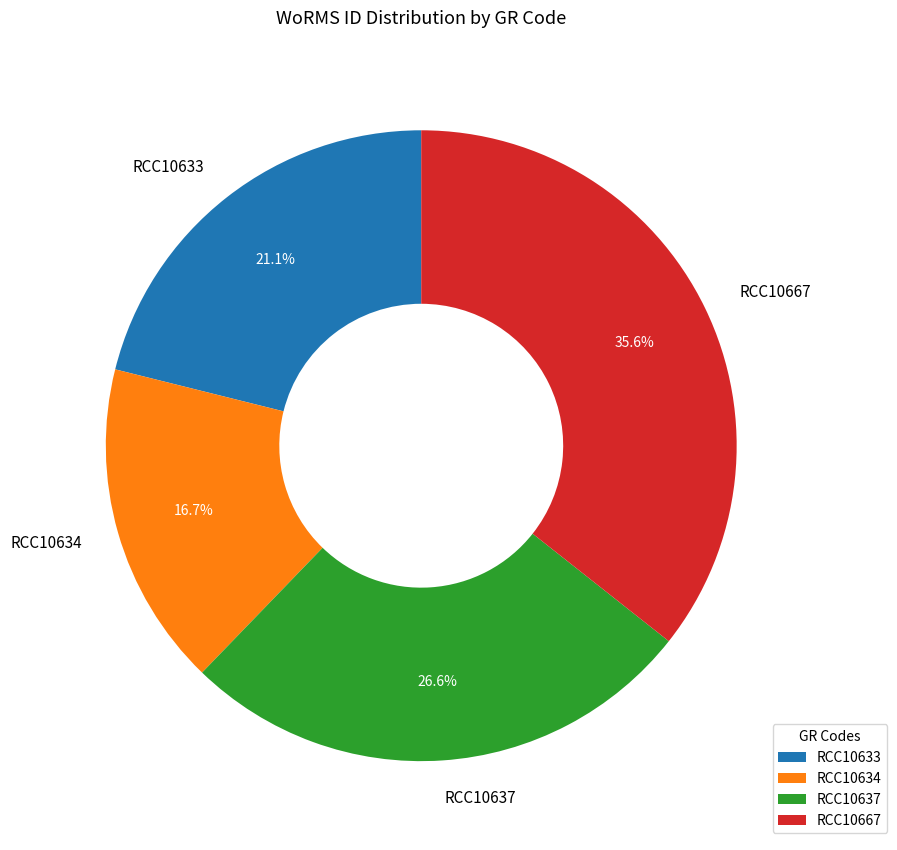

Approximately how many times larger is the value at RCC10637 compared to RCC10634?

1.6